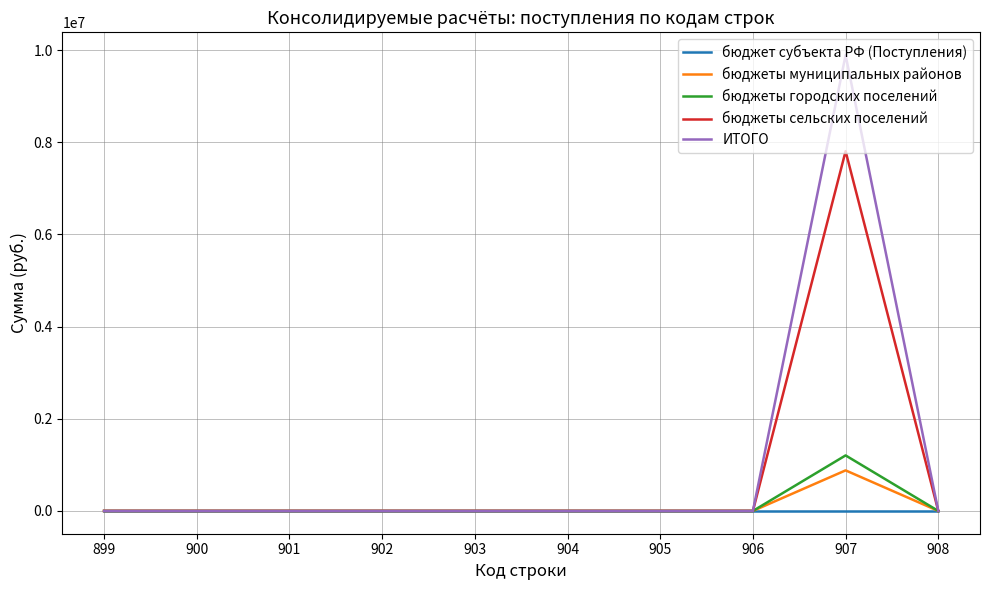

What is the maximum value shown in the chart?

9891186.5